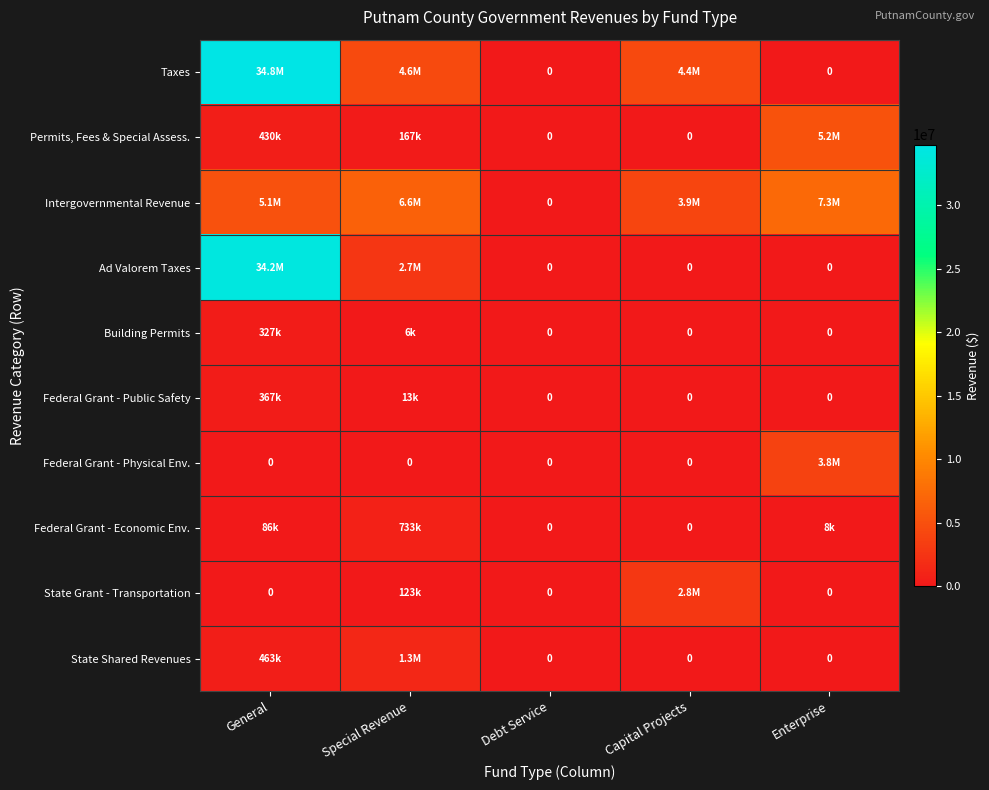

What is the maximum value shown in the chart?

34793202